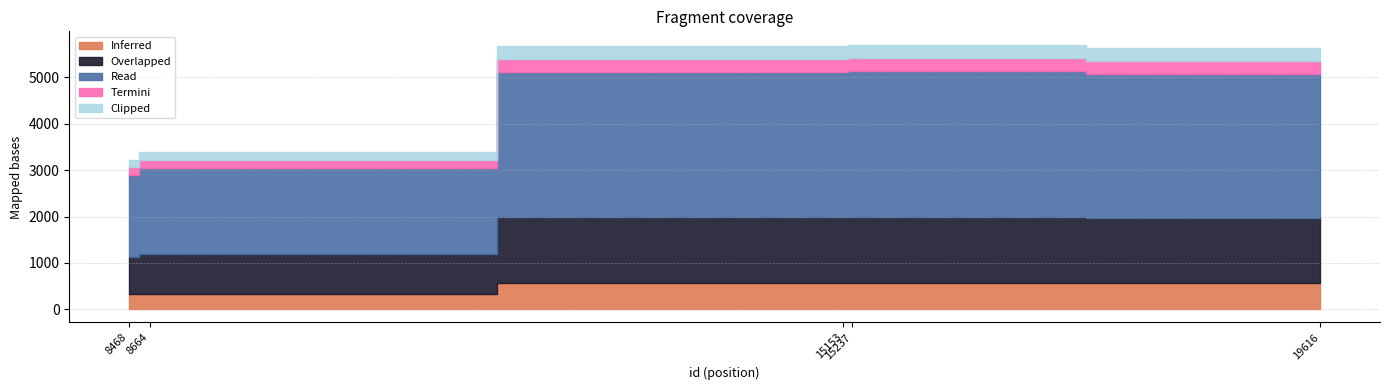

What value does the data have at 8468, to the nearest 10?

3220